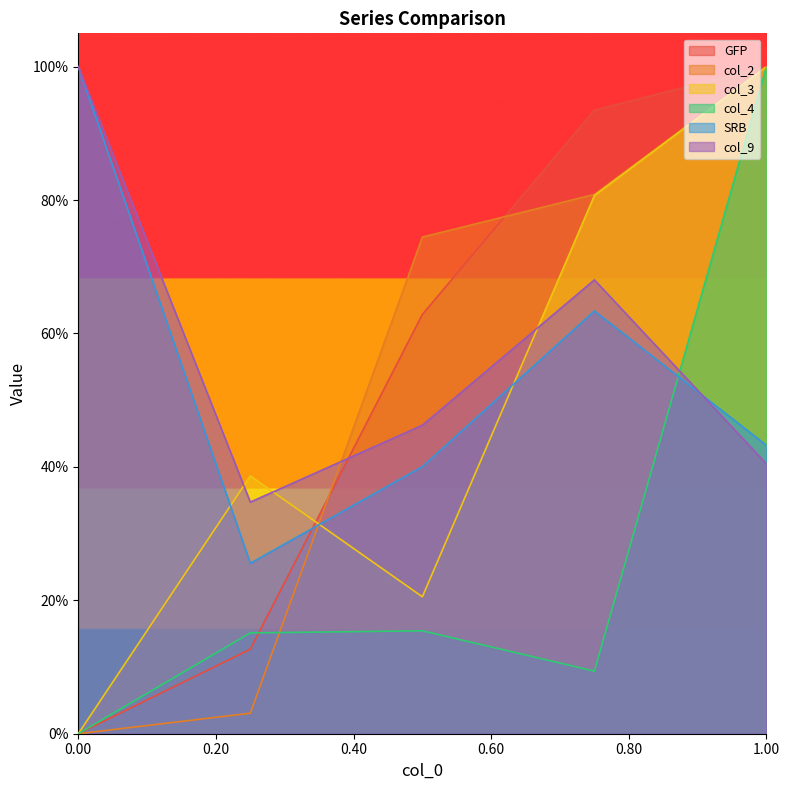

The value of col_4 at 0 is 0.6. True or false?

False